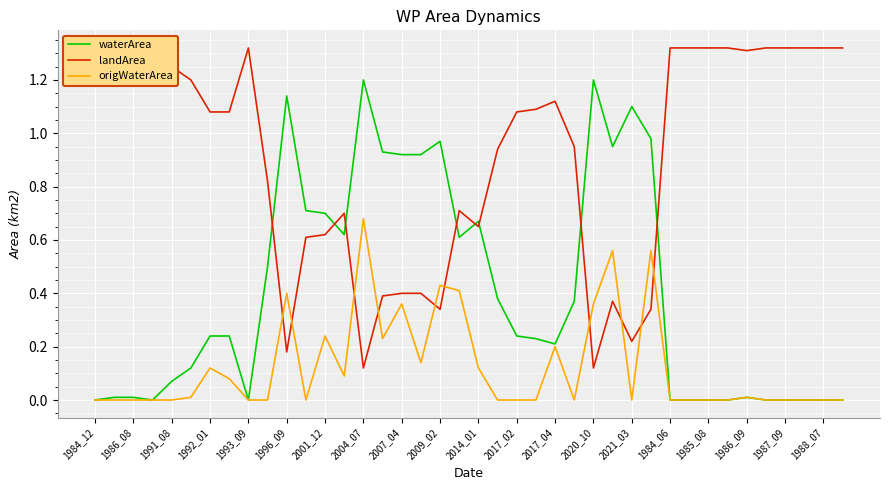

How many positive values does the waterArea series have?

28